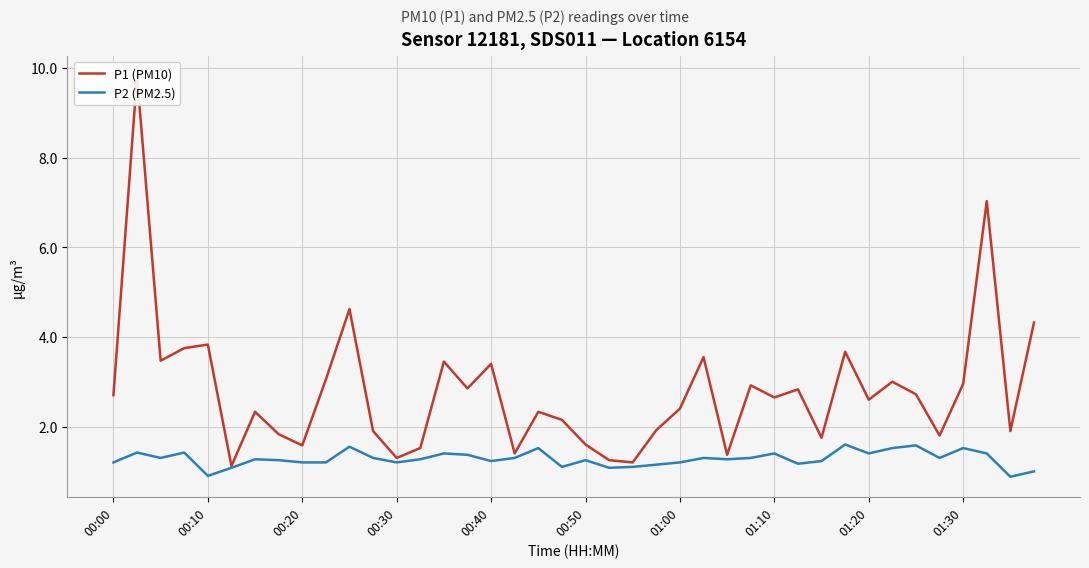

At 14, list the series in order from largest to smallest.

P1 (PM10), P2 (PM2.5)